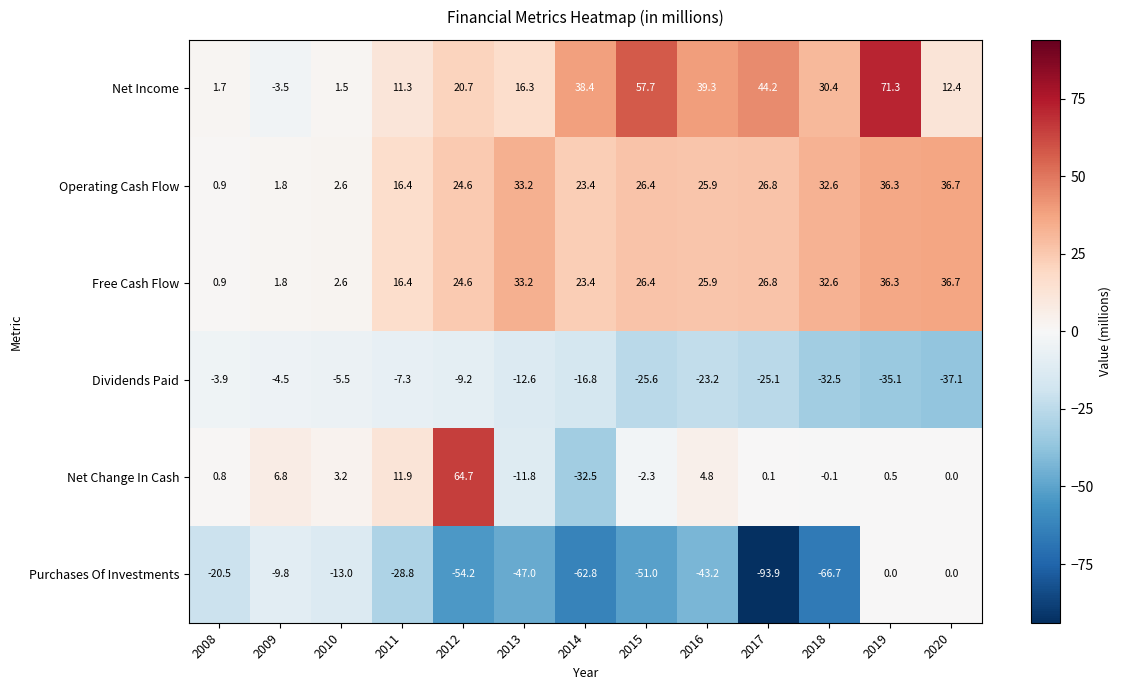

True or false: Net Change In Cash has a value of -3.4 at 2015.

False